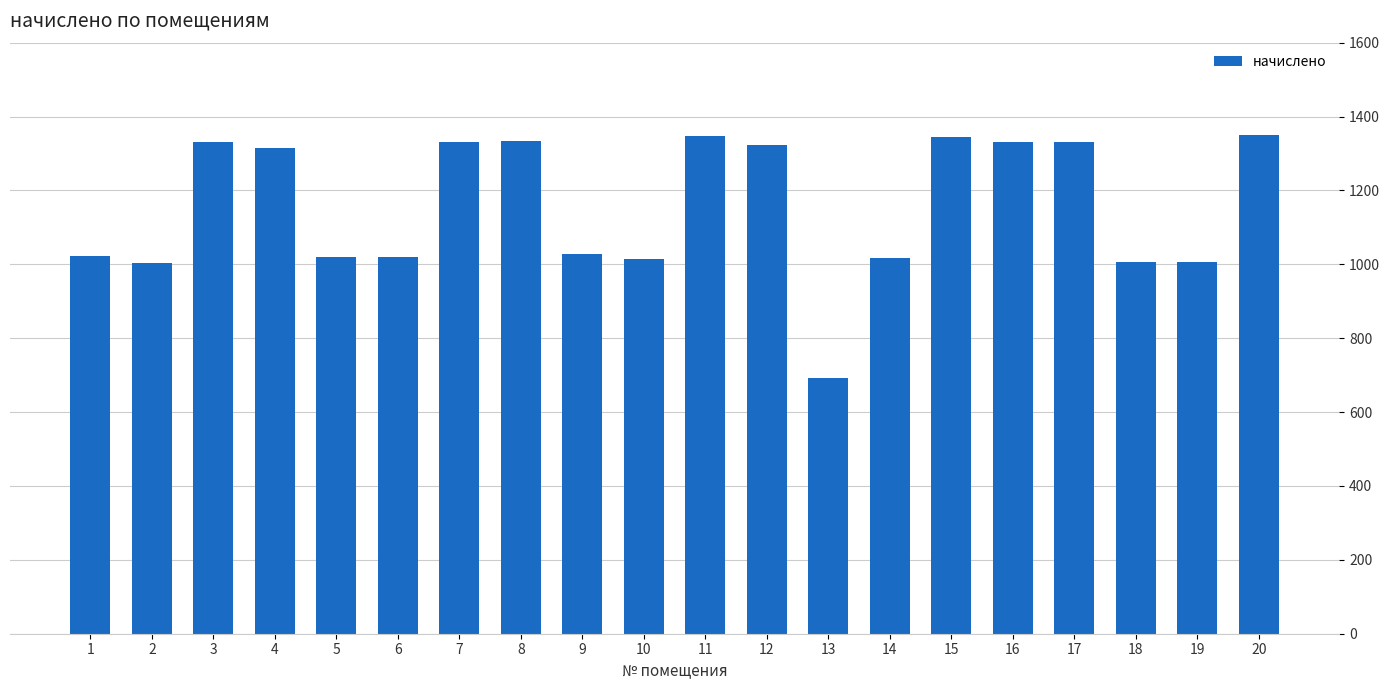

Which has a higher value, 7 or 18?

7